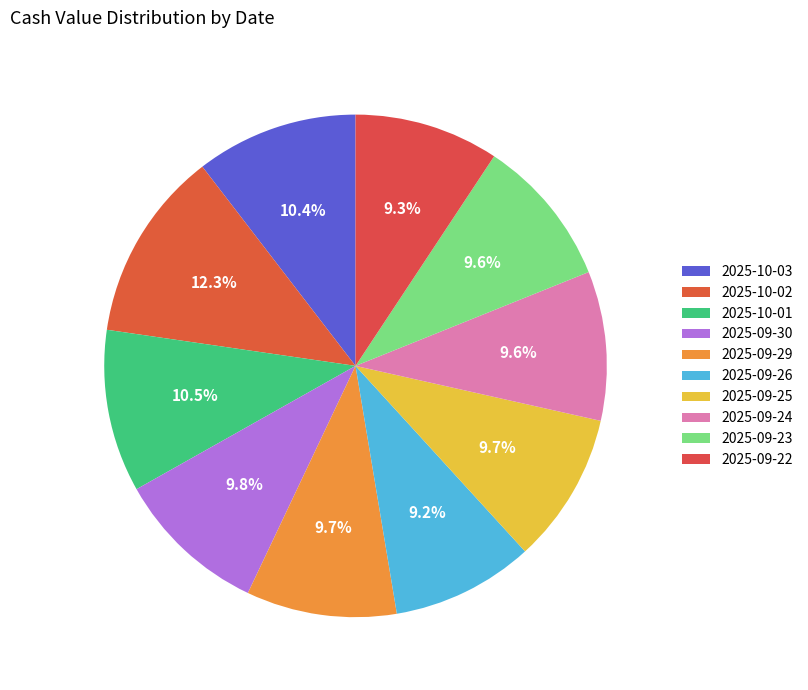

Count the number of slices in the pie.

10